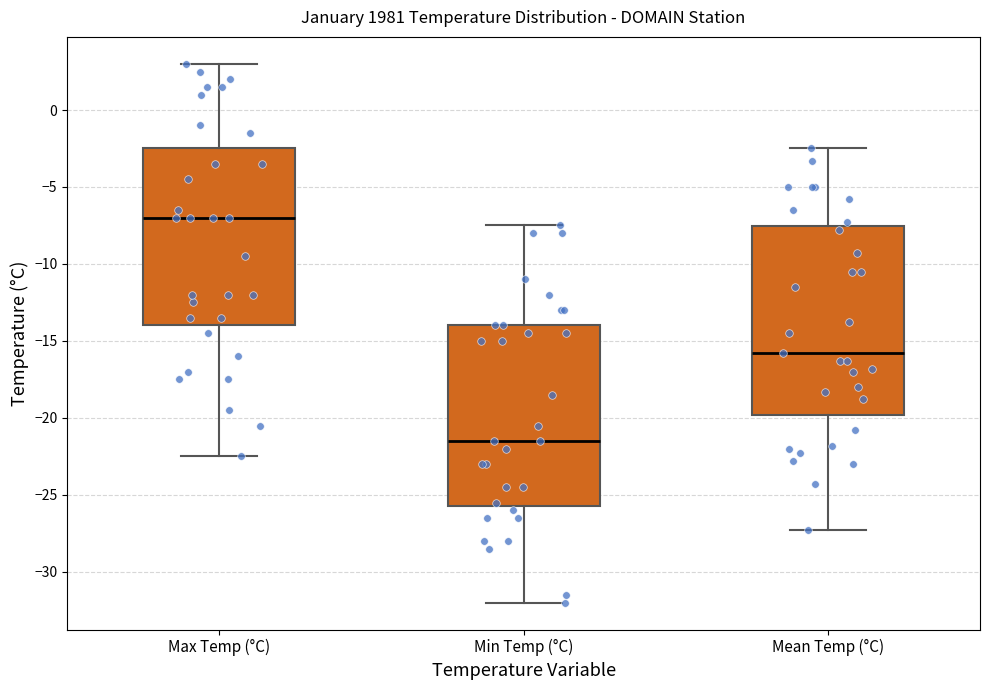

Which box's median line is the lowest?

Min Temp (°C)